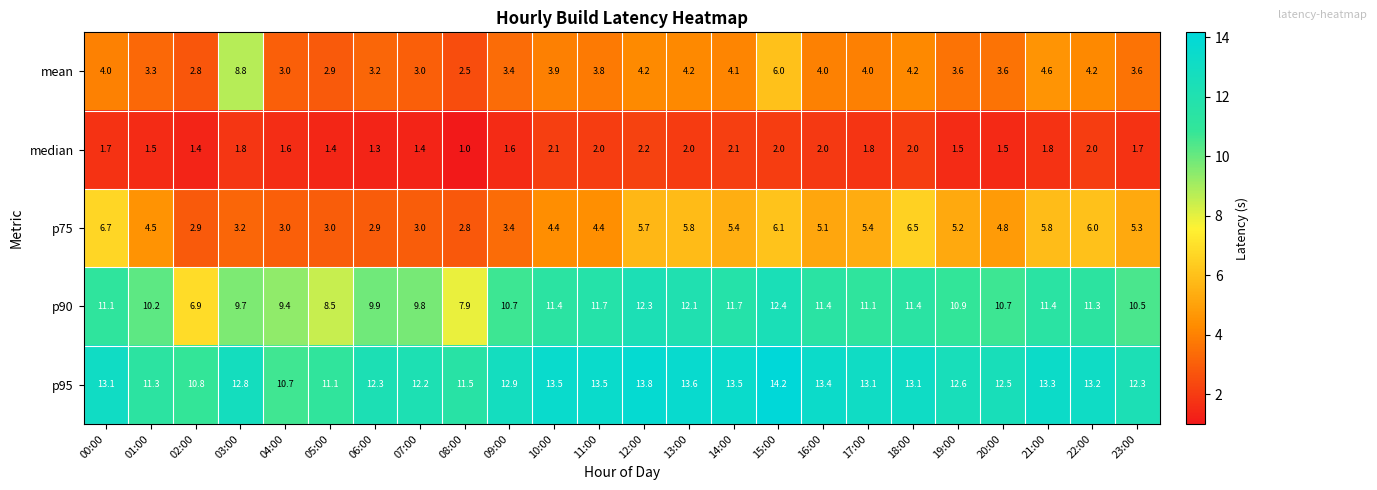

Is the value of p90 at 07:00 greater than the value of median at 22:00?

Yes